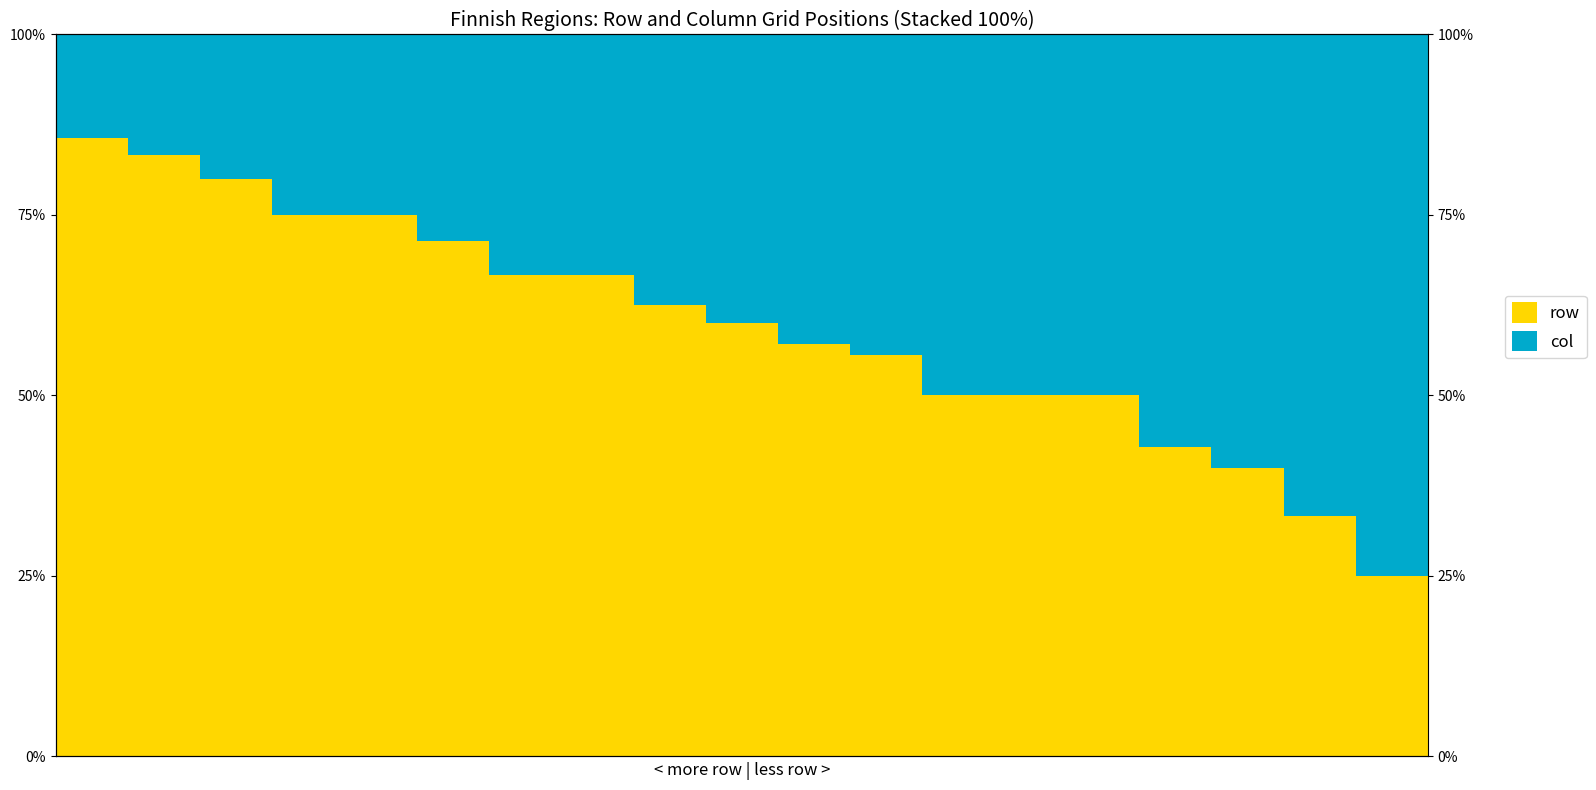

The col series shows 0.8 at 18. True or false?

True